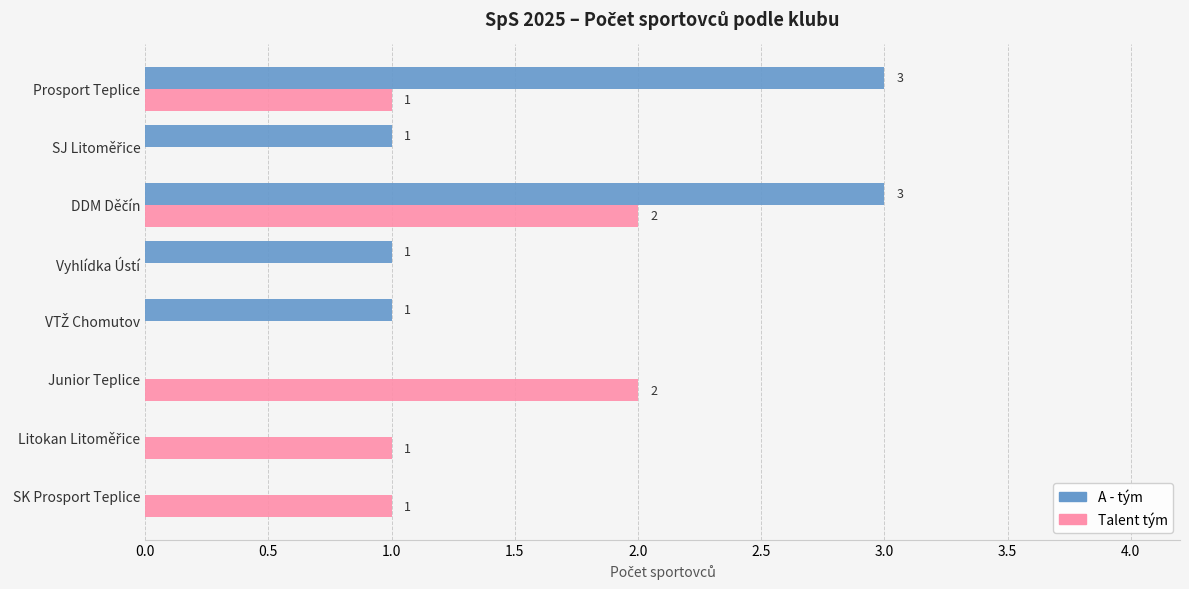

What is the greatest value displayed?

3